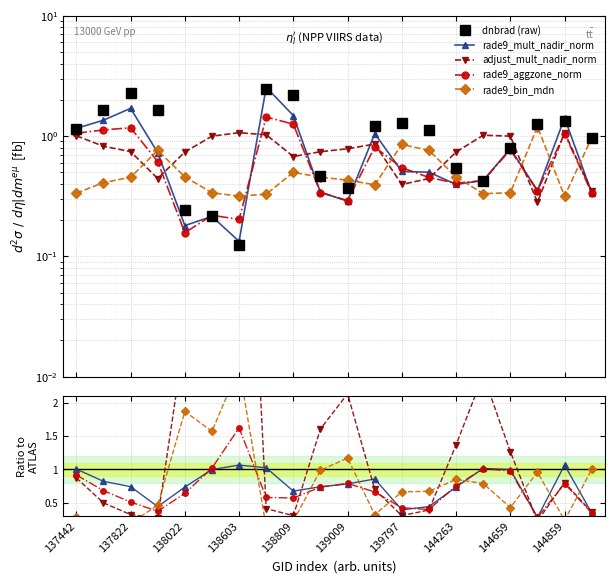

How many interior local valleys does the dnbrad (raw) series have?

3